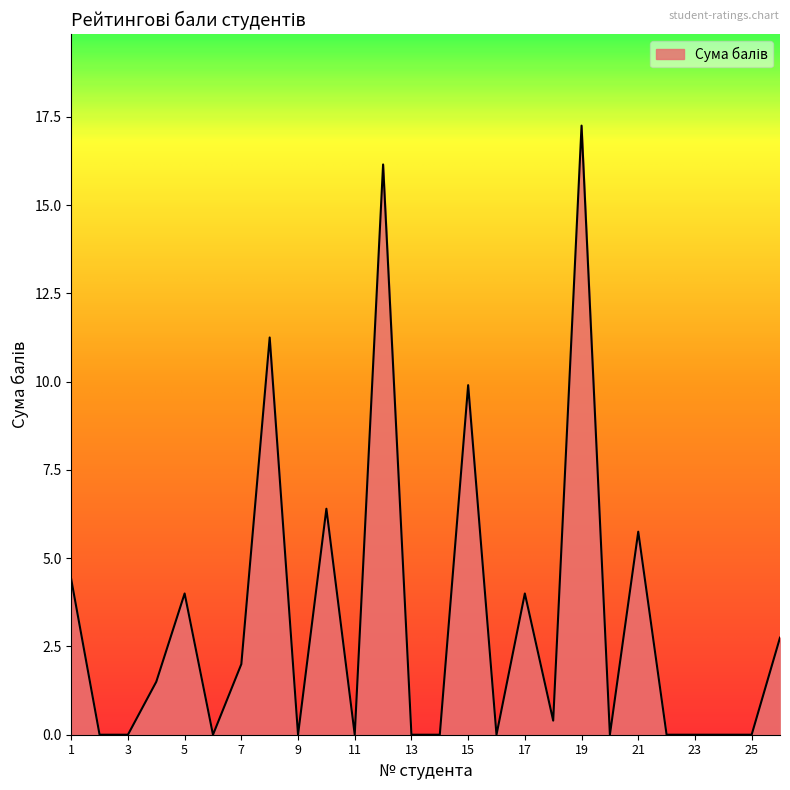

Reading left to right, what are all the values shown in this chart?

1=4.4	2=0.0	3=0.0	4=1.5	5=4.0	6=0.0	7=2.0	8=11.2	9=0.0	10=6.4	11=0.0	12=16.1	13=0.0	14=0.0	15=9.9	16=0.0	17=4.0	18=0.4	19=17.2	20=0.0	21=5.8	22=0.0	23=0.0	24=0.0	25=0.0	26=2.8